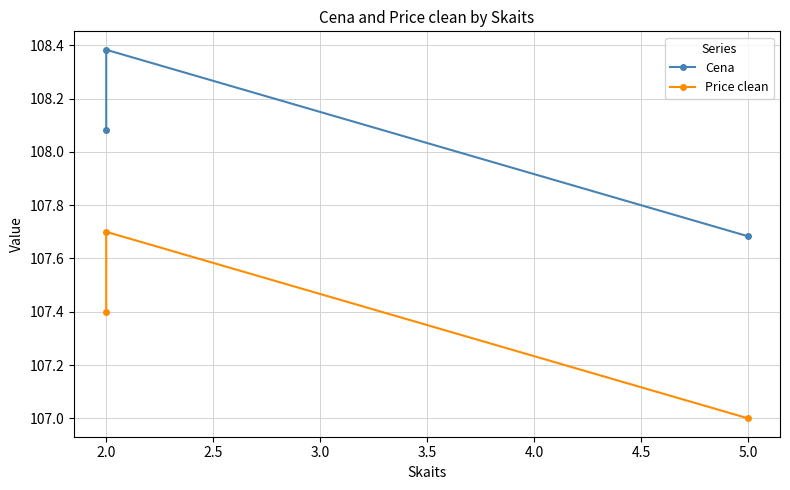

Which category has the highest value in the Cena series?

2.0